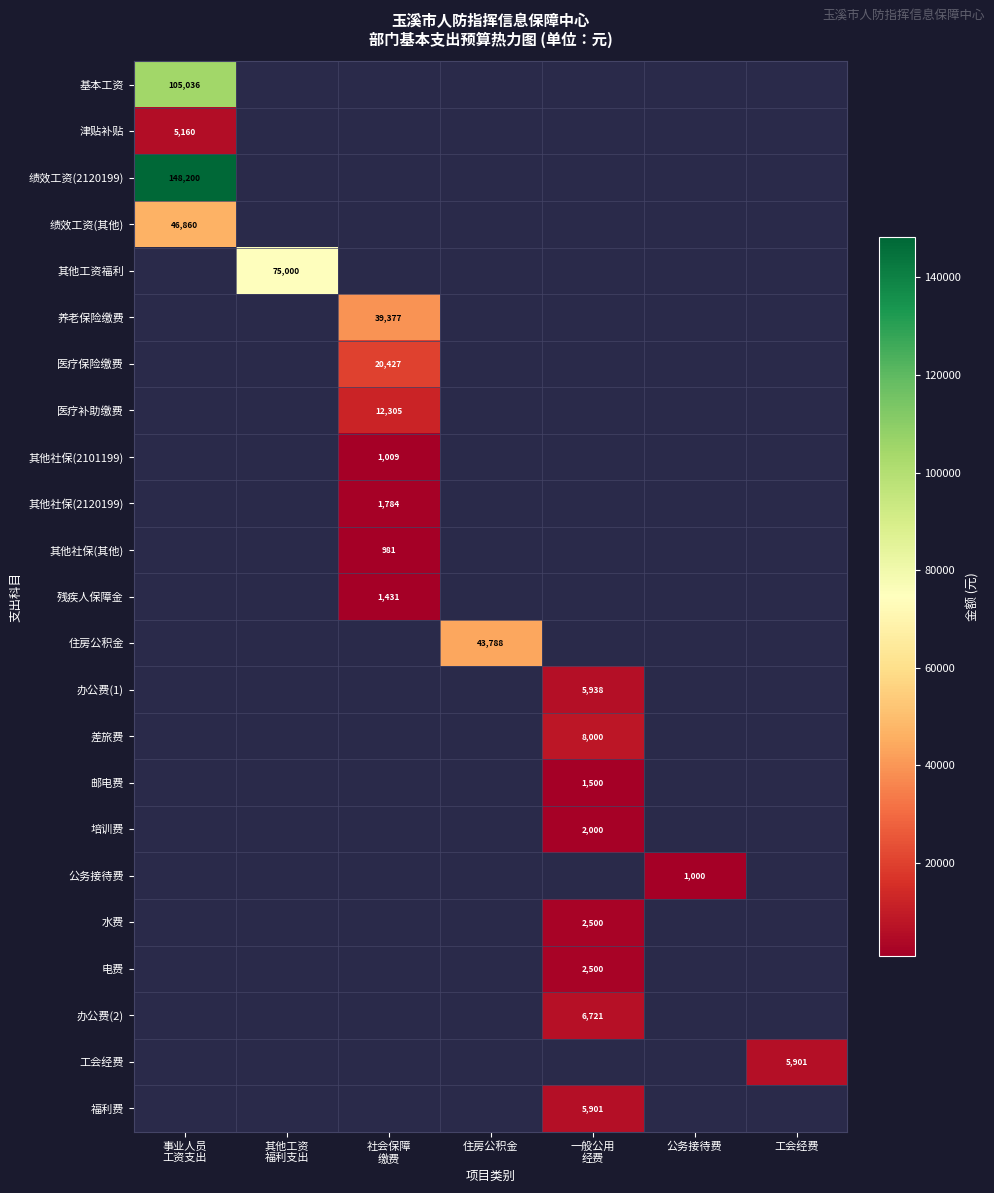

What is the difference between the maximum and minimum values in the 医疗补助缴费 series?

12305.4